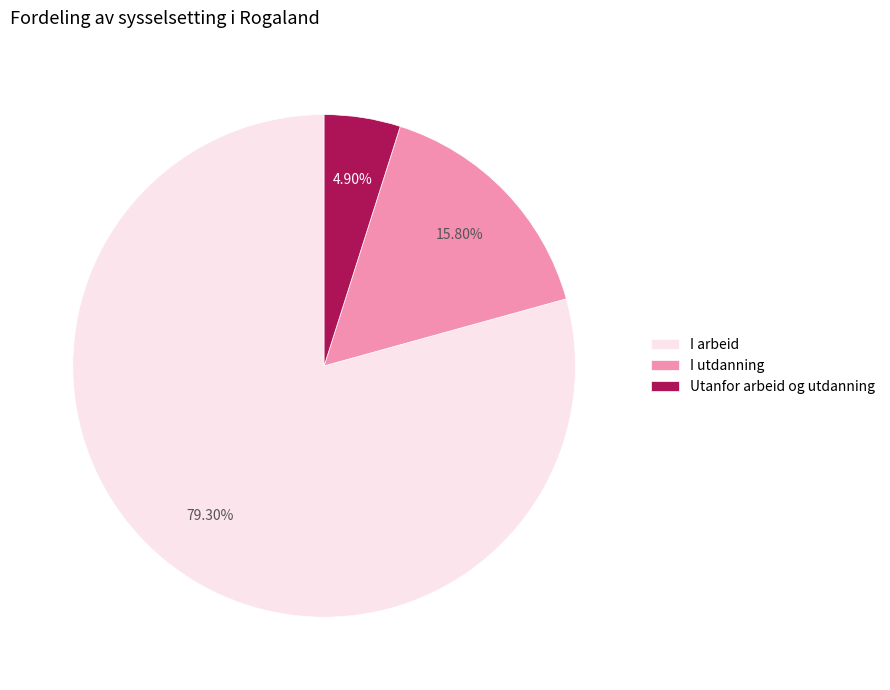

What is the smallest slice in the pie chart?

Utanfor arbeid og utdanning